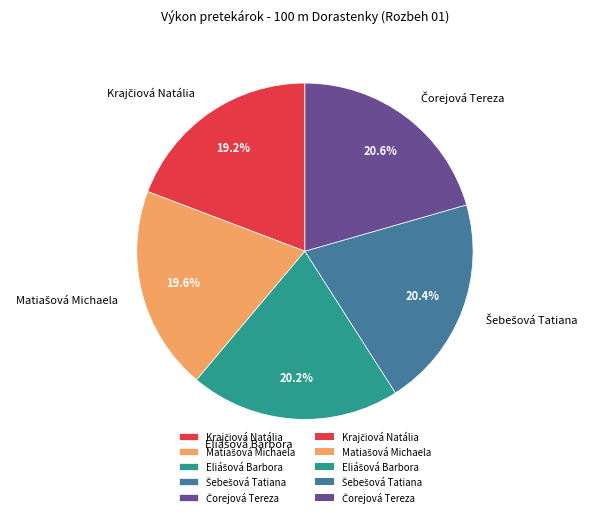

Is there any slice that represents more than half of the pie?

No